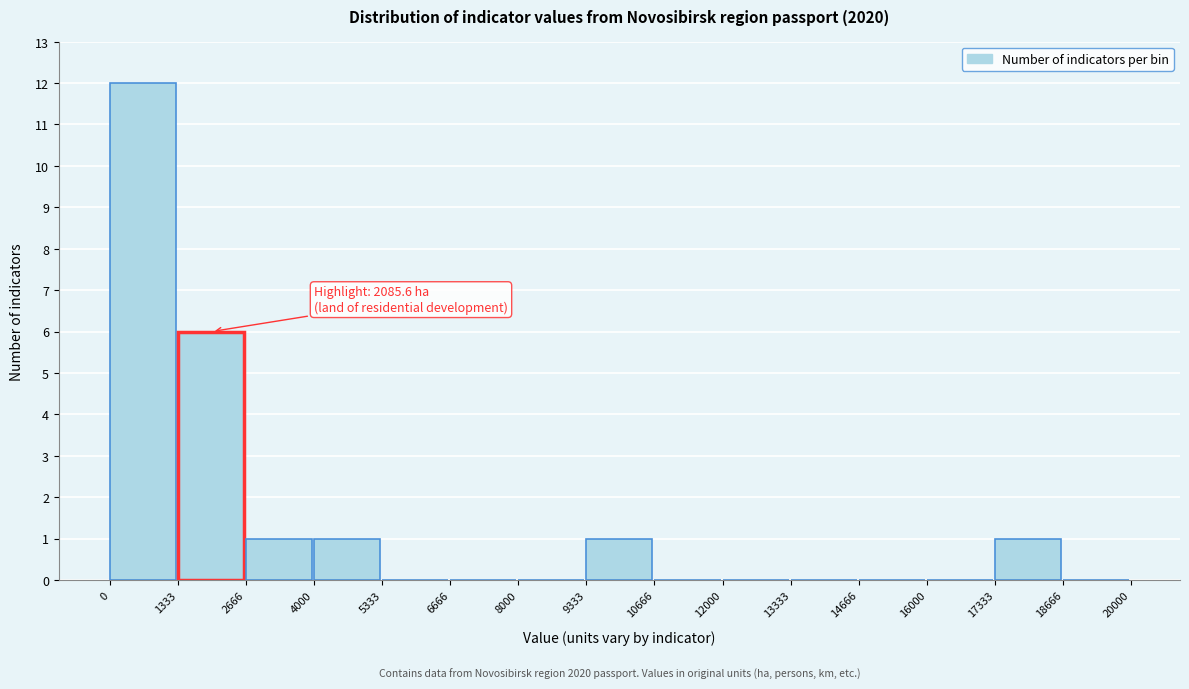

Which range on the x-axis has the tallest bar?

0 to 1333